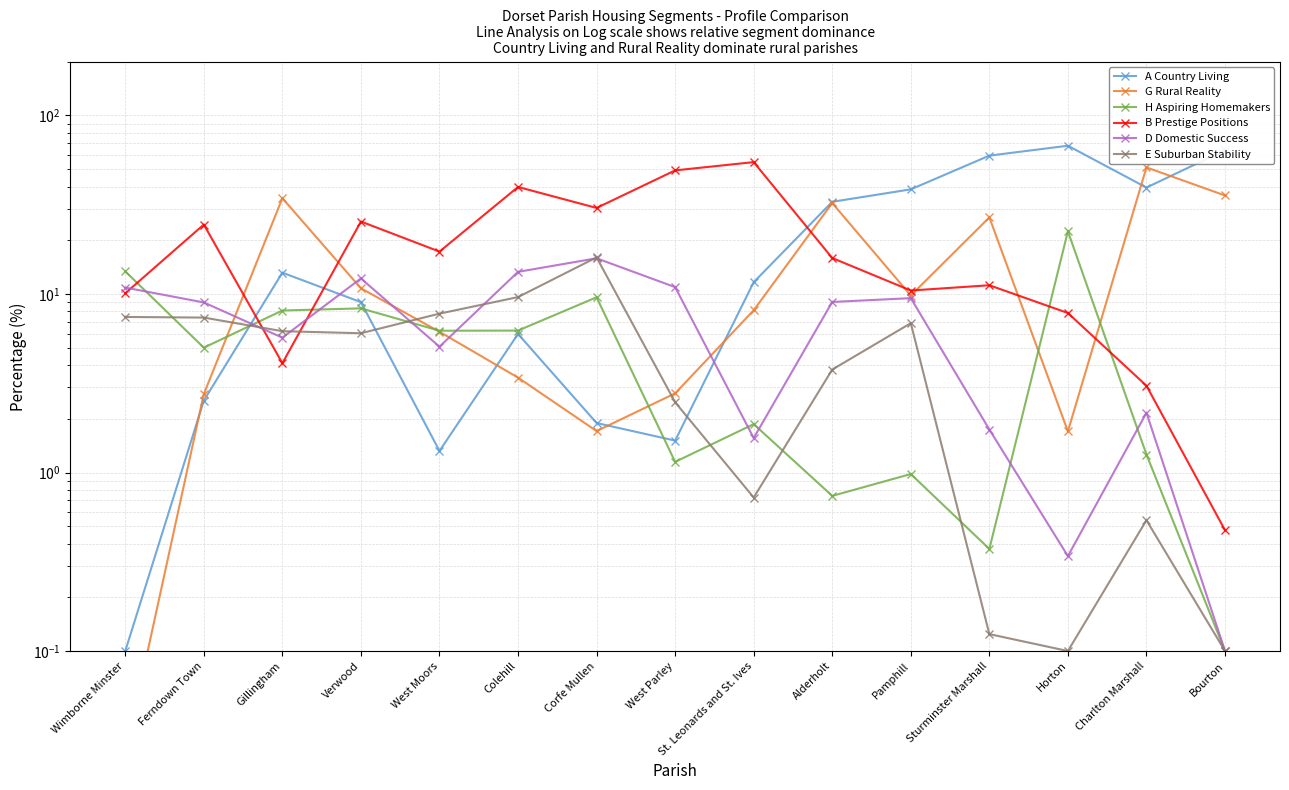

What are all the series names shown in the legend?

A Country Living, G Rural Reality, H Aspiring Homemakers, B Prestige Positions, D Domestic Success, E Suburban Stability